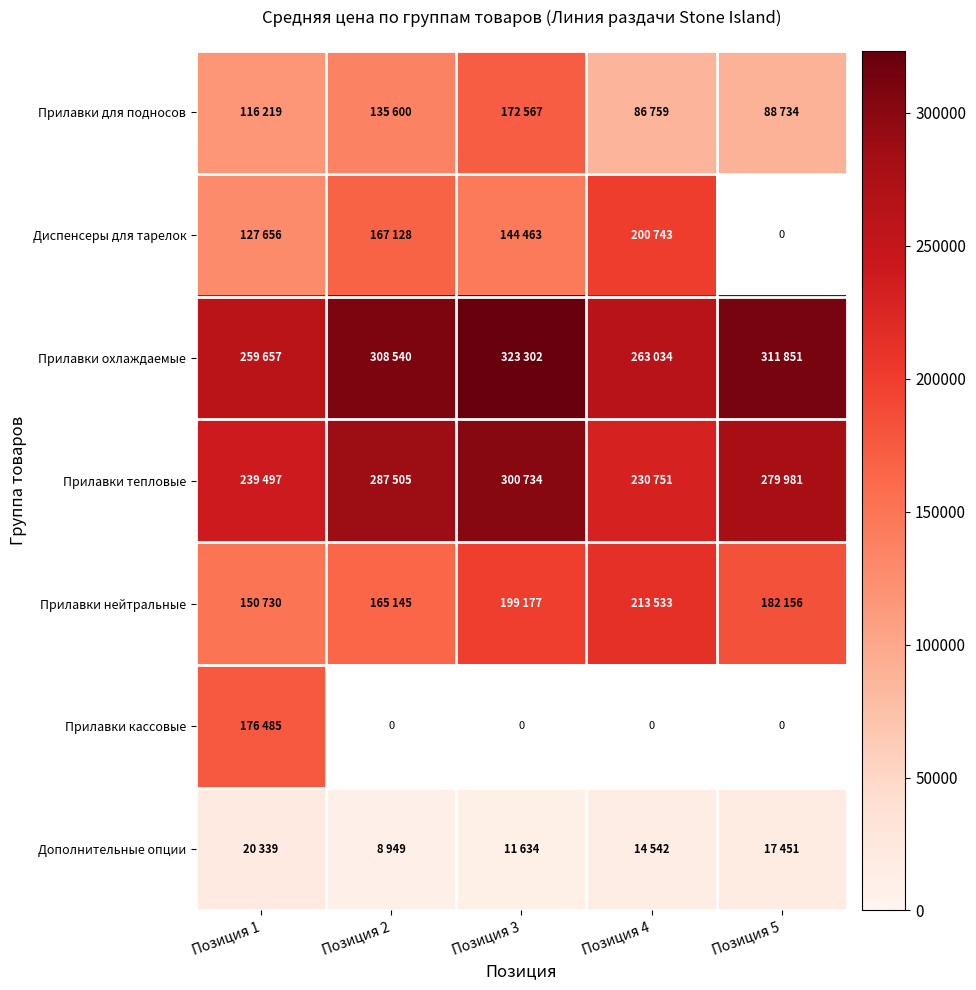

Where is Диспенсеры для тарелок nearest to the value 164199?

Позиция 2